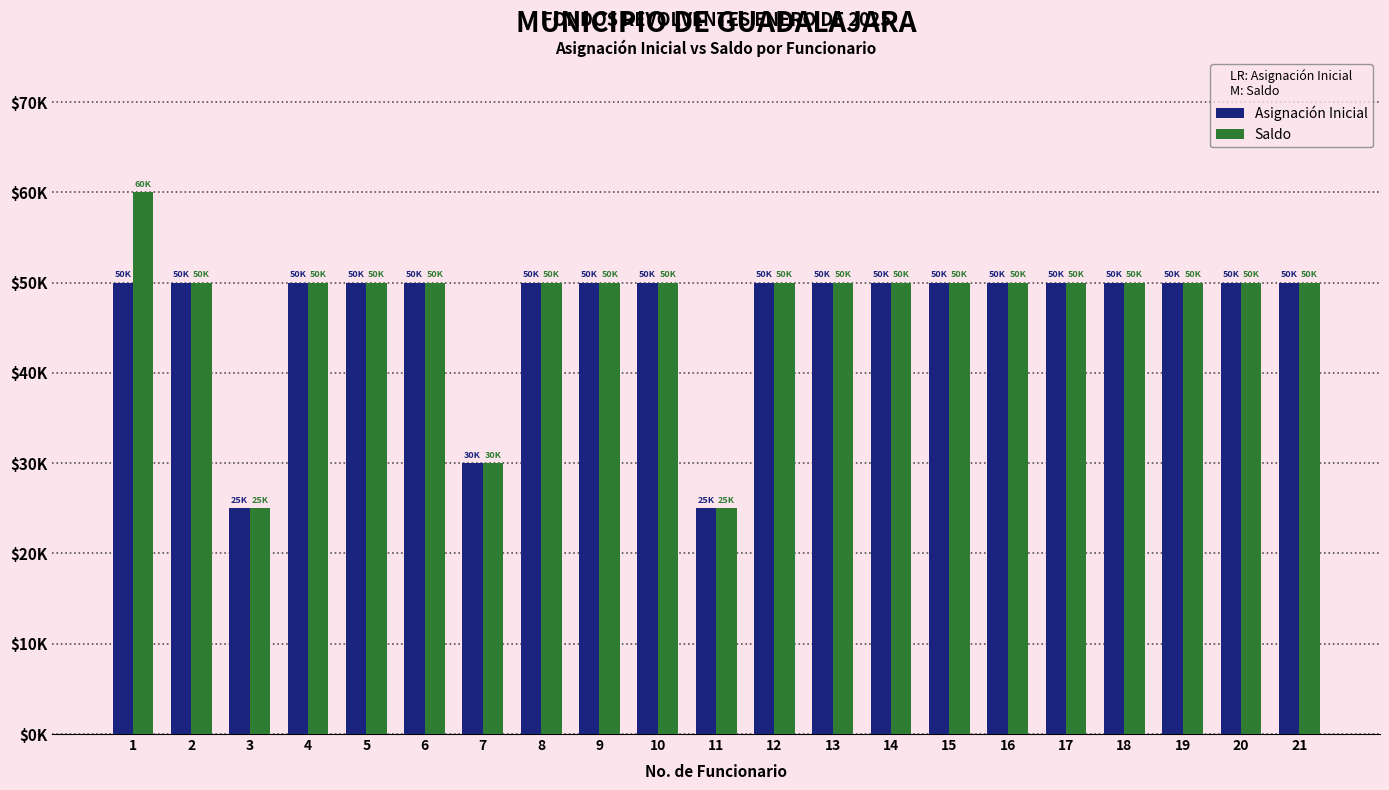

Reading right to left, extract all data points from this chart.

Asignación Inicial: 21=50000	20=50000	19=50000	18=50000	17=50000	16=50000	15=50000	14=50000	13=50000	12=50000	11=25000	10=50000	9=50000	8=50000	7=30000	6=50000	5=50000	4=50000	3=25000	2=50000	1=50000
Saldo: 21=50000	20=50000	19=50000	18=50000	17=50000	16=50000	15=50000	14=50000	13=50000	12=50000	11=25000	10=50000	9=50000	8=50000	7=30000	6=50000	5=50000	4=50000	3=25000	2=50000	1=60000